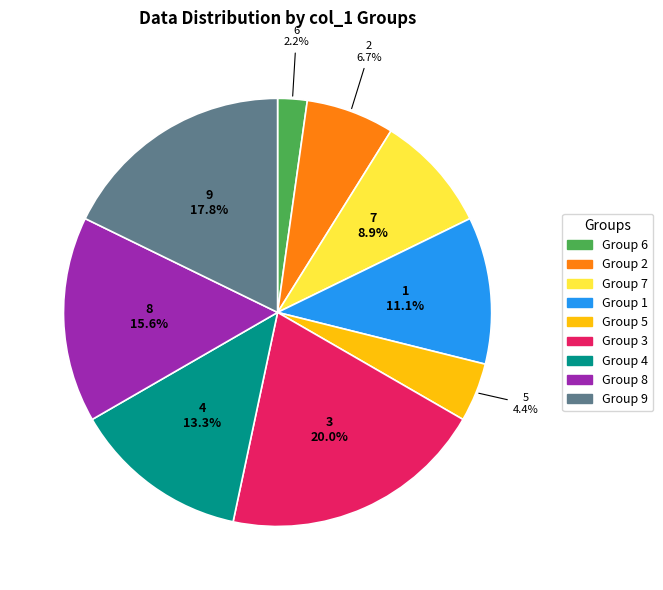

How many slices are in this pie chart?

9